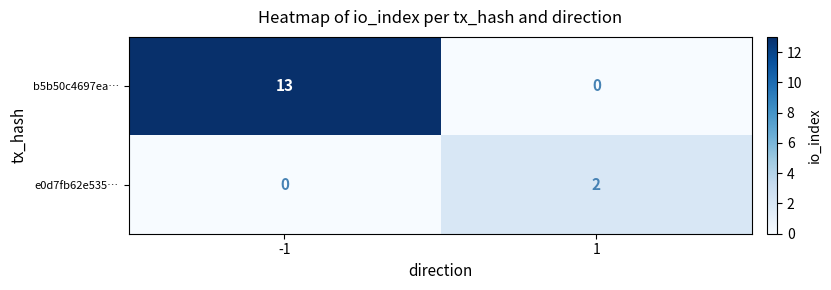

At which category does the chart reach its peak across all series?

-1